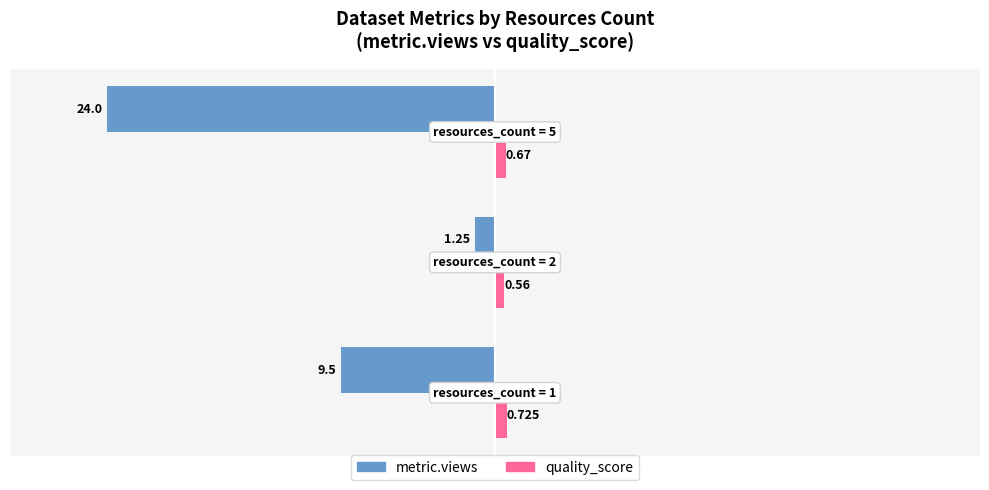

How many data points in metric.views are less than -9?

2